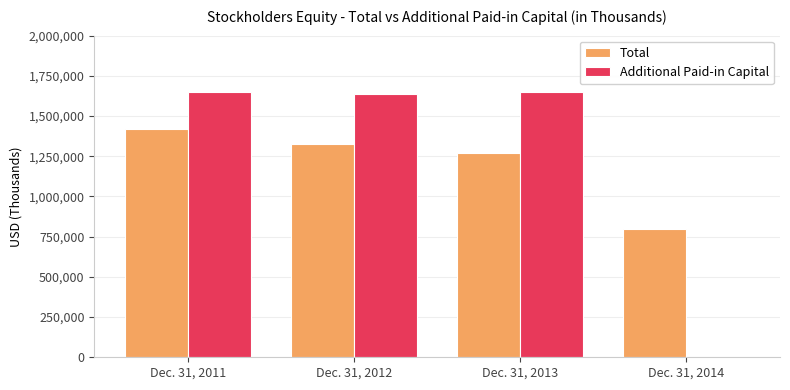

The value of Total at Dec. 31, 2011 is 2202788. True or false?

False